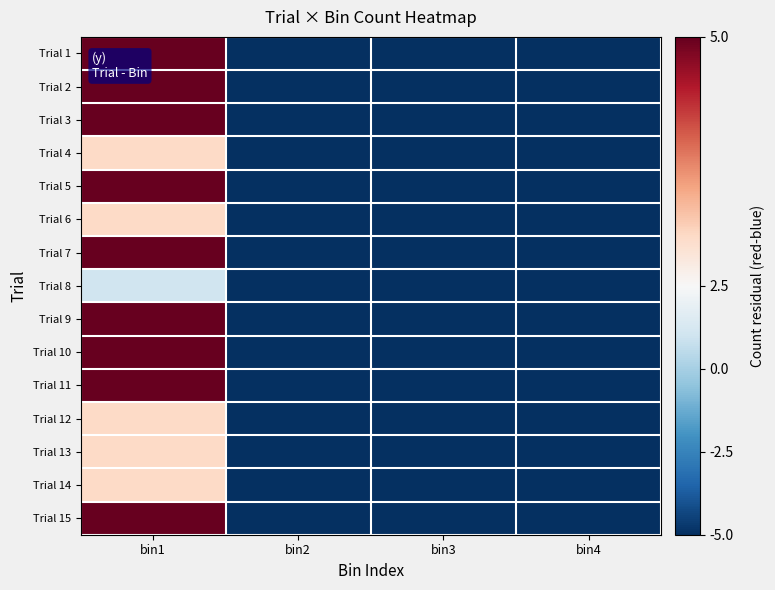

What is the total value across all series at bin1?

61